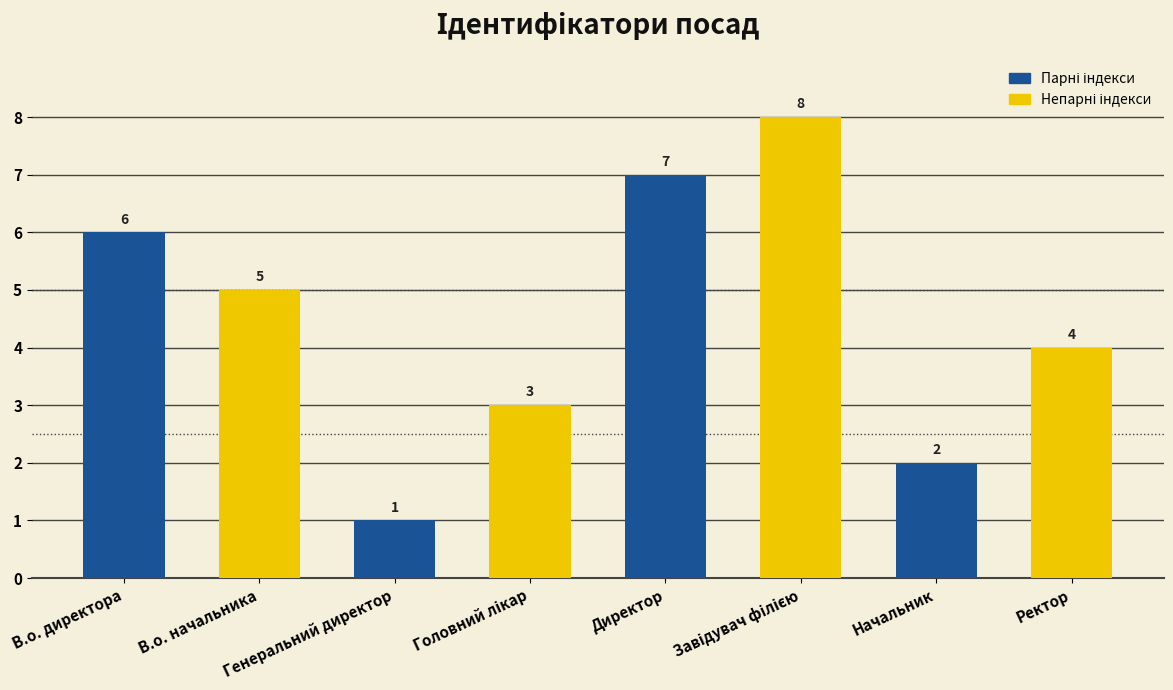

What is the difference between the values at Начальник and Генеральний директор?

1